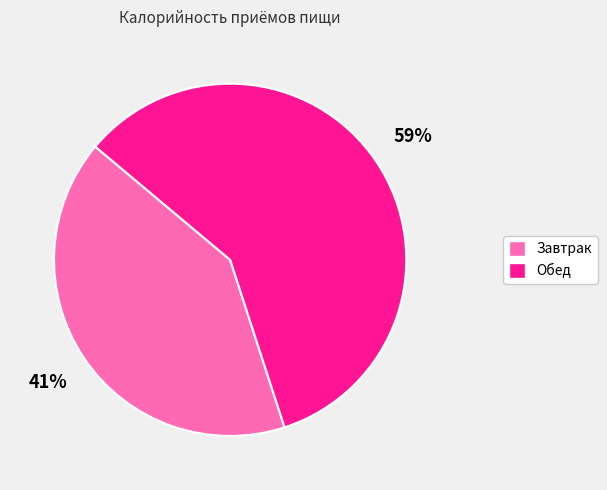

To the nearest percent, what is the difference between the largest and smallest slice percentages?

18%